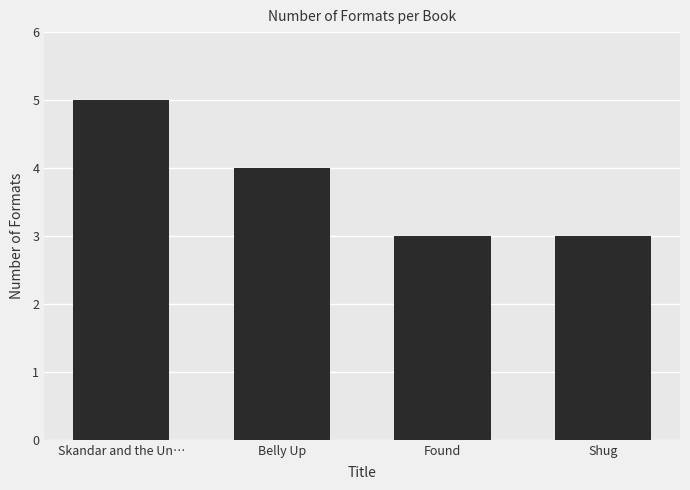

What value does the data have at Found?

3